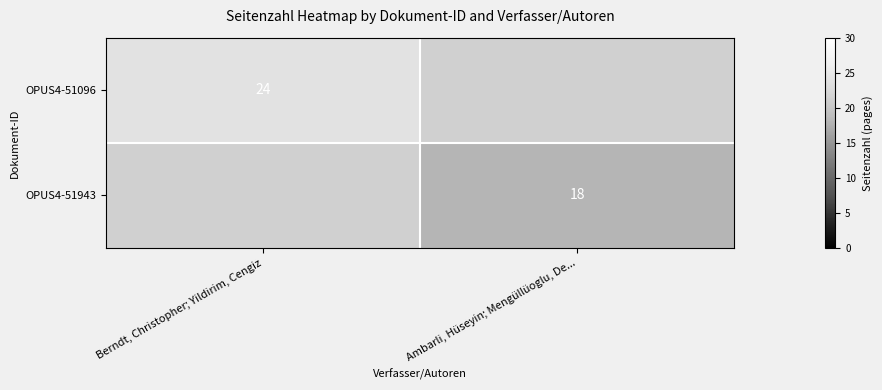

The OPUS4-51943 series shows 30 at Ambarli, Hüseyin; Mengüllüoglu, De.... True or false?

False